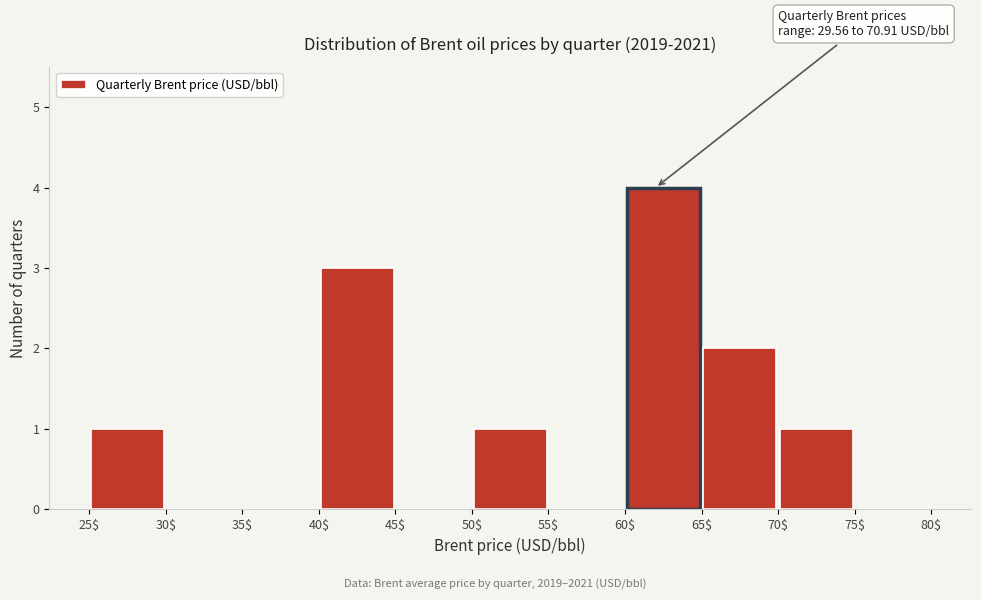

Which range on the x-axis has the tallest bar?

60$ to 65$